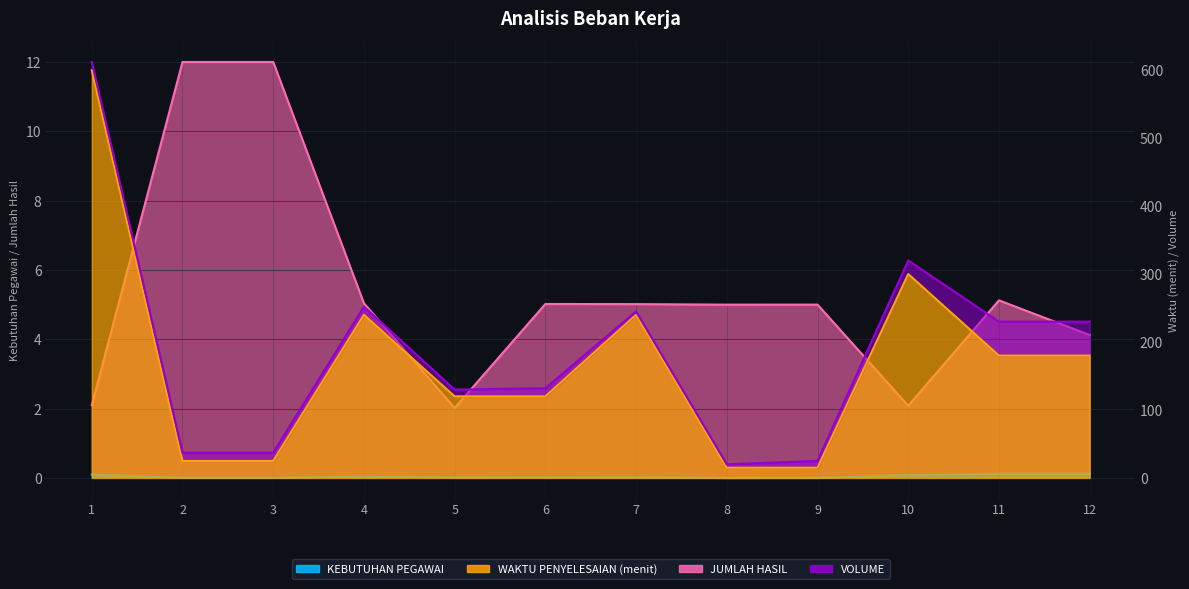

True or false: JUMLAH HASIL and WAKTU PENYELESAIAN (menit) intersect in this chart.

False